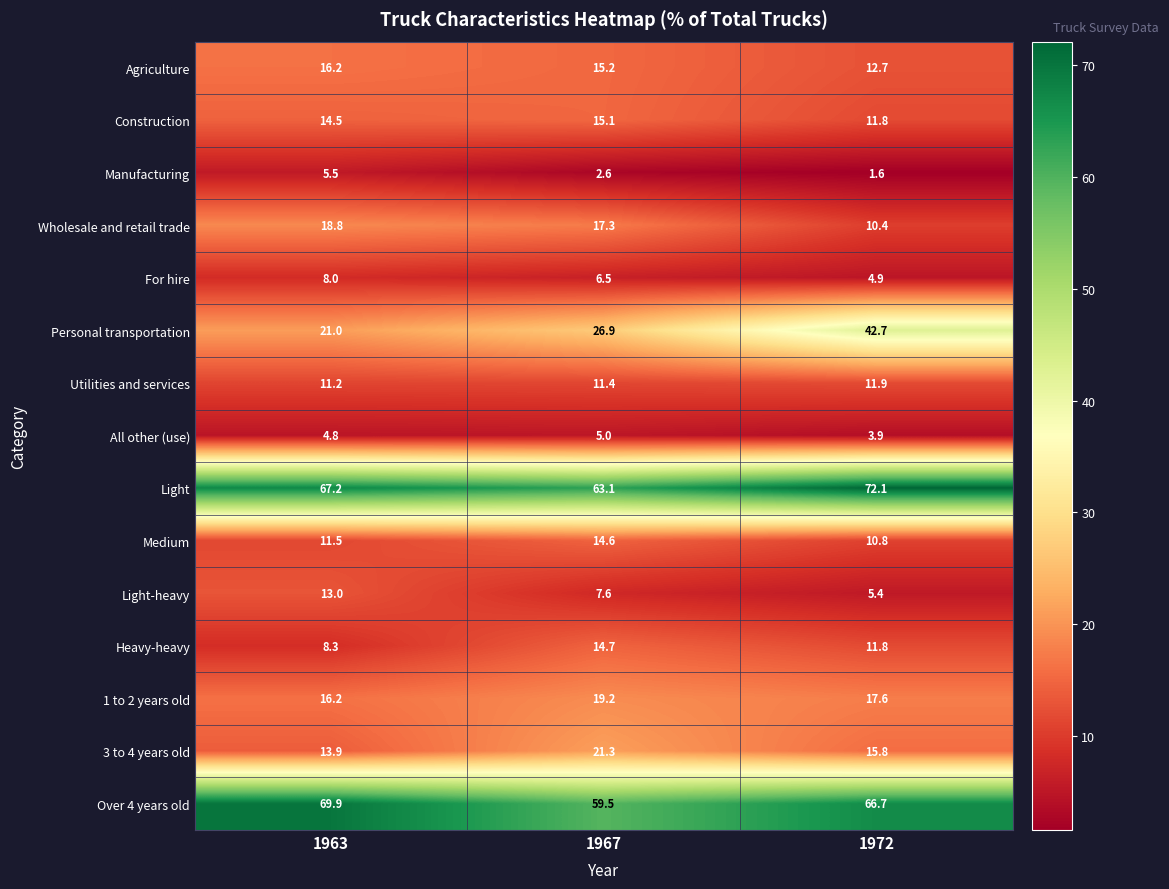

What is the smallest value displayed?

1.6